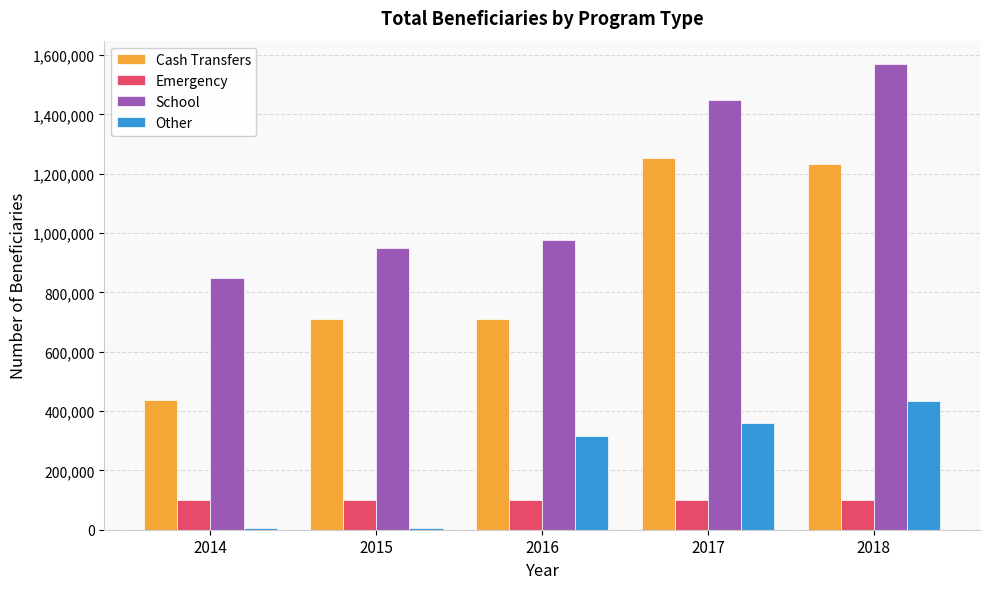

What is the sum of the School values at 2014 and 2018?

2420000